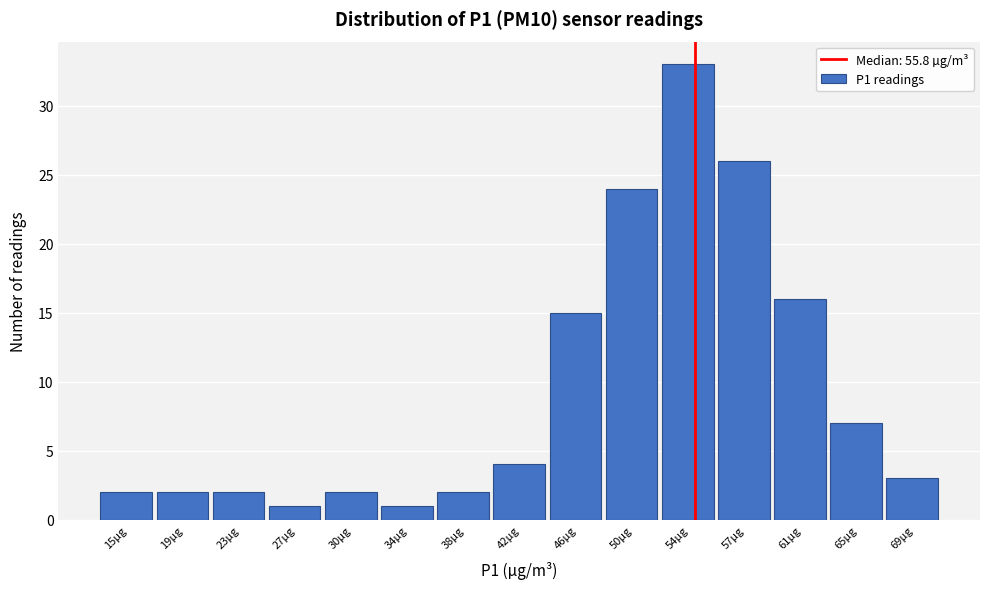

Reading left to right, what are all the values shown in this chart?

15µg=2	19µg=2	23µg=2	27µg=1	30µg=2	34µg=1	38µg=2	42µg=4	46µg=15	50µg=24	54µg=33	57µg=26	61µg=16	65µg=7	69µg=3